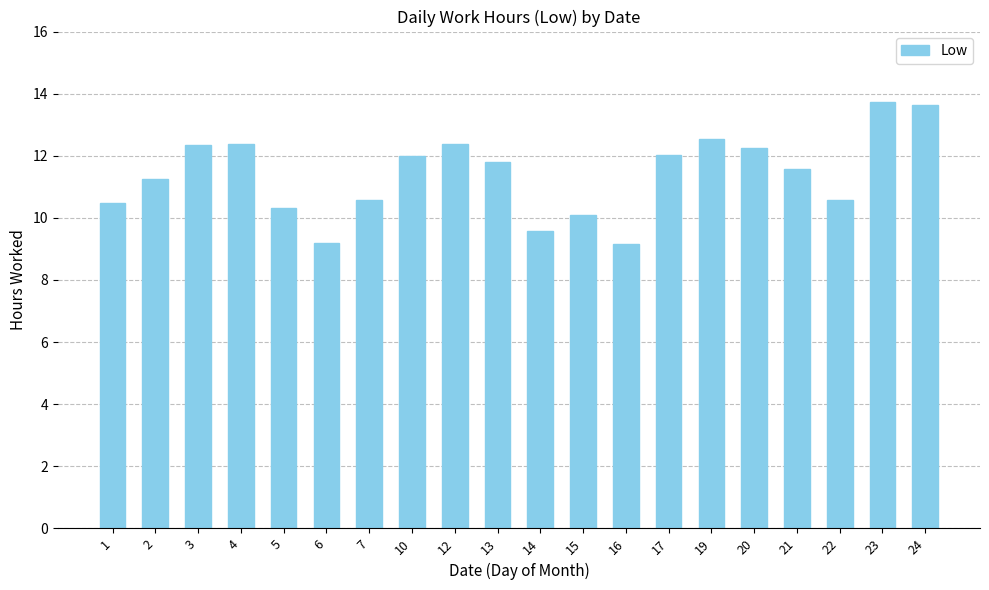

Between 1 and 6, which is larger?

1